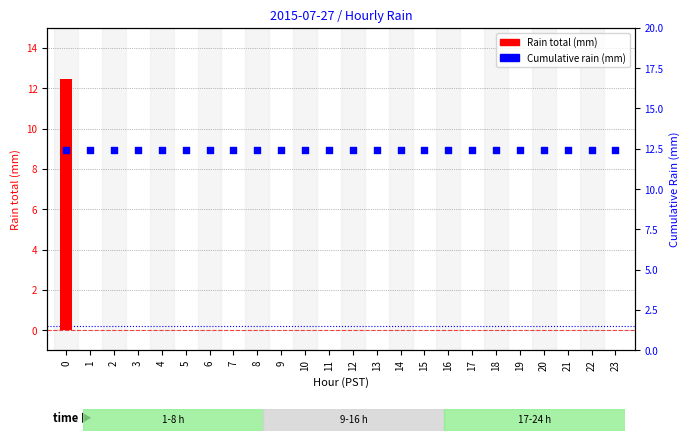

Which series contains the highest Y value?

Rain total (mm)